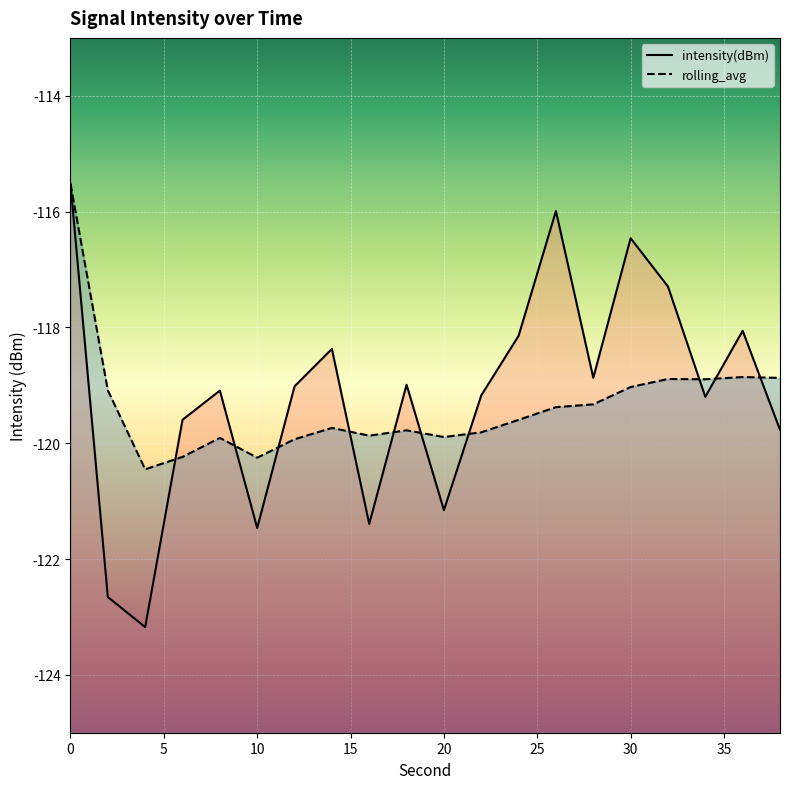

Between which two adjacent categories do intensity(dBm) and rolling_avg first intersect?

4 and 6